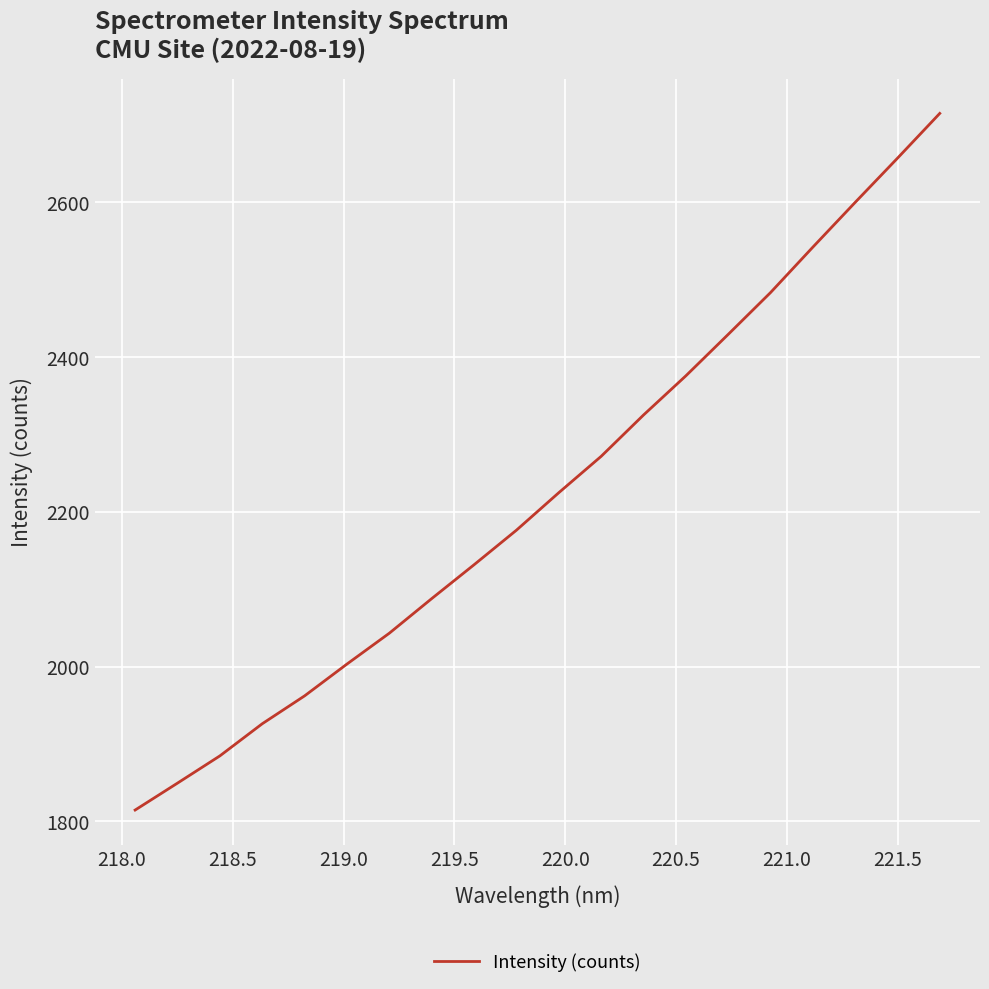

What is the difference between the maximum and minimum values?

900.7